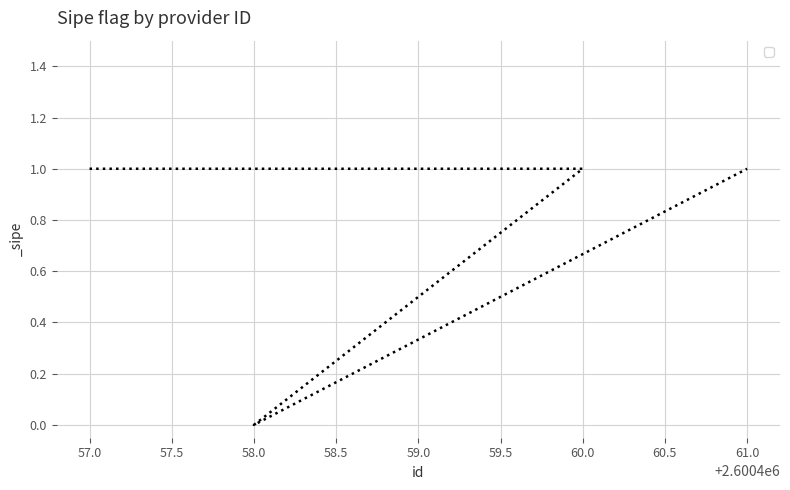

The value at 59.0 is 1. True or false?

True